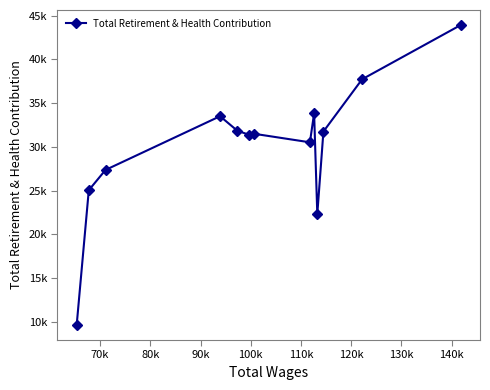

Is this an area chart (filled region under the line)?

No